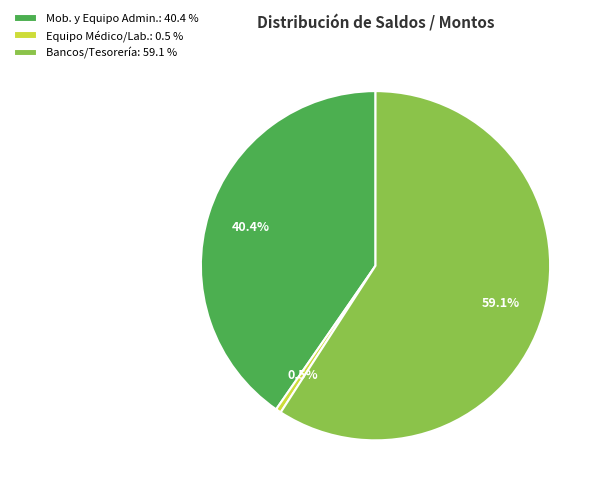

Count the number of slices in the pie.

3